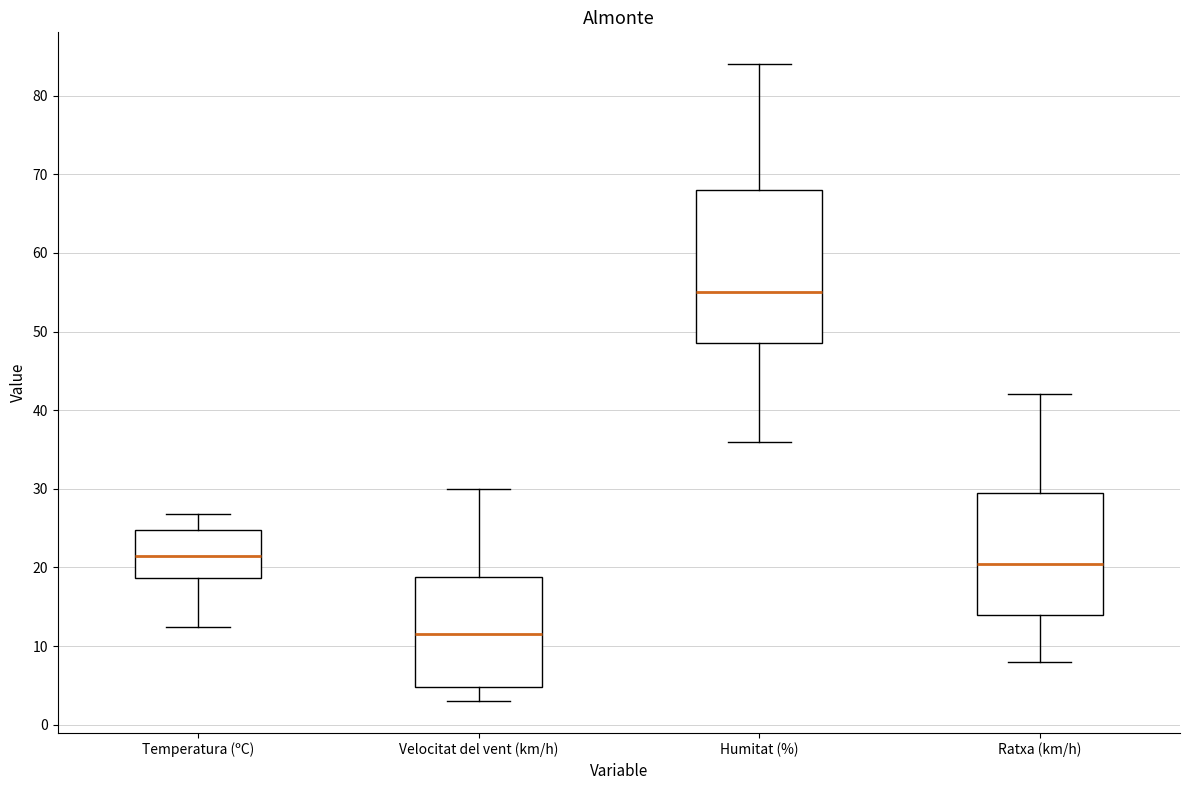

Where is the lower edge of the box for Velocitat del vent (km/h) on the y-axis? The values are not printed on the chart, so give them approximately, as read against the axis.

5